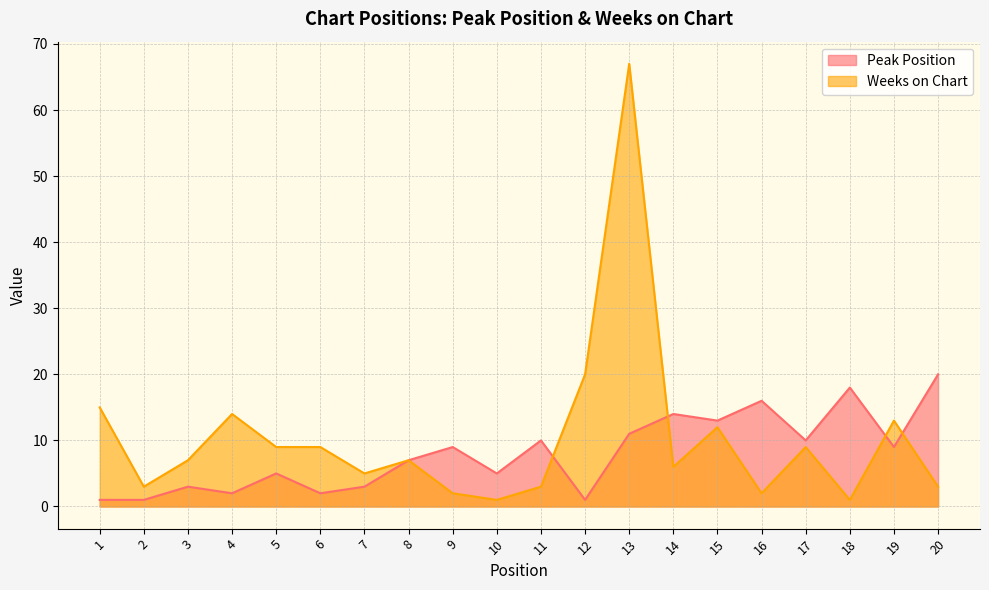

Which label corresponds to the largest value in the chart?

13